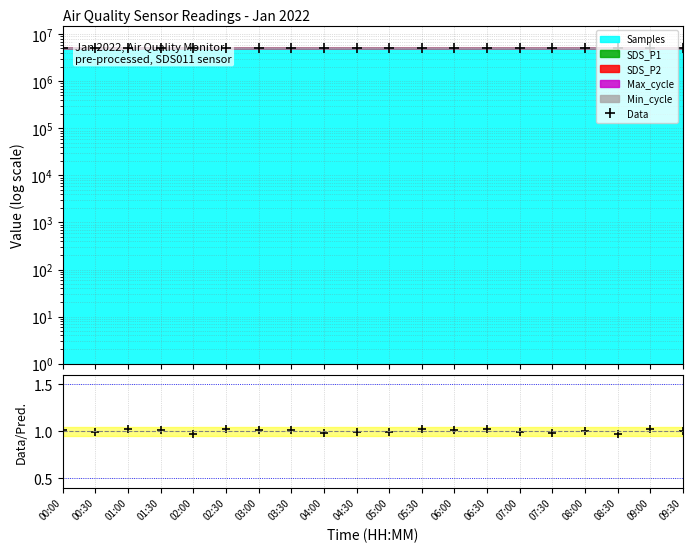

True or false: Data has a value of 5092857.7 at 05:00.

True